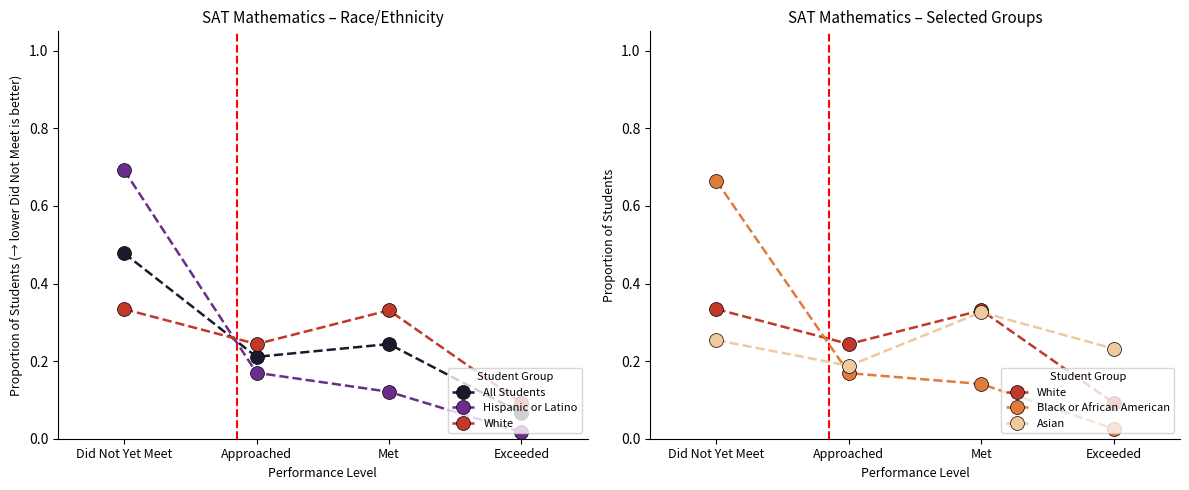

How many distinct data groups are displayed?

5